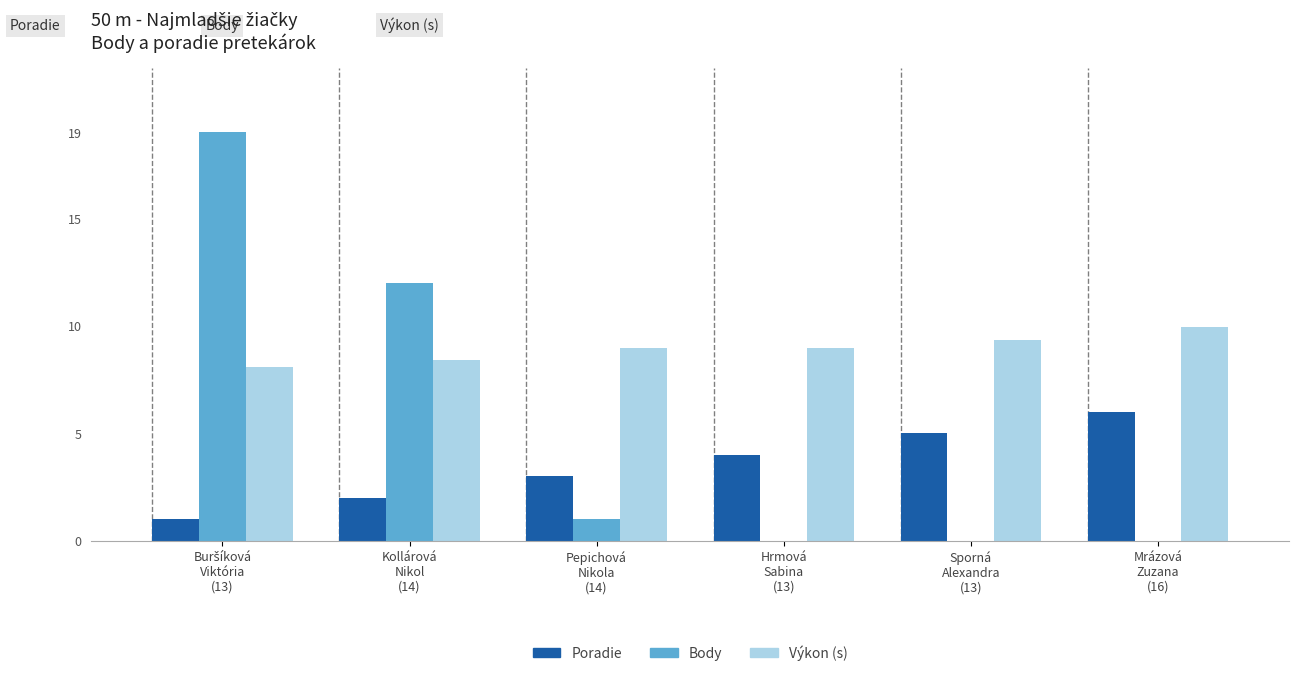

Is it true that Poradie equals 3.0 at Pepichová
Nikola
(14)?

True